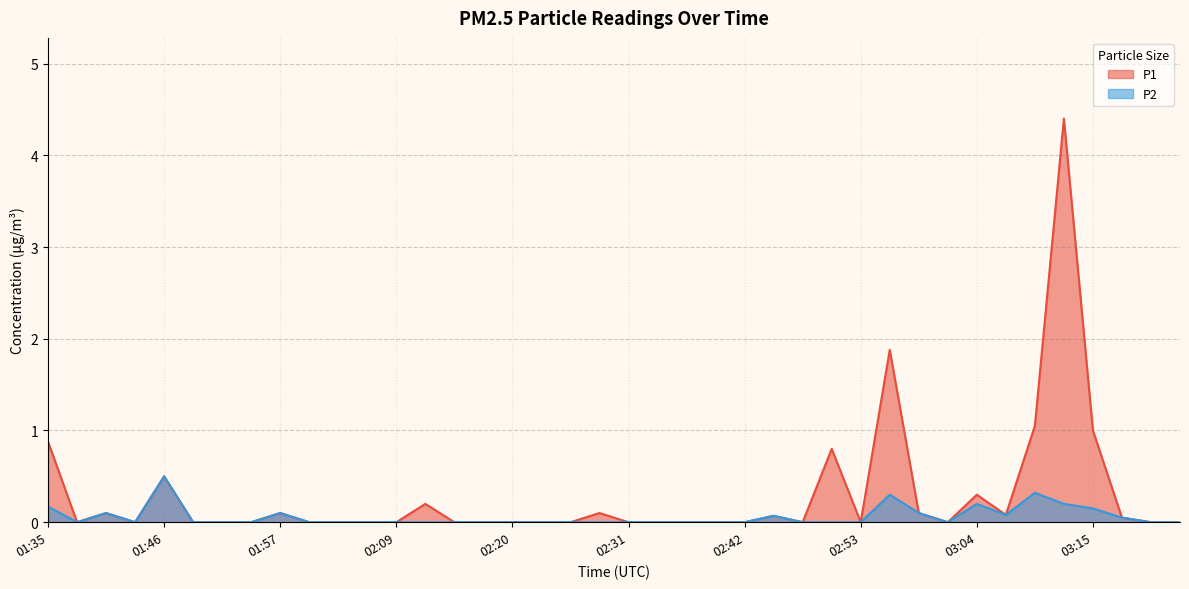

True or false: P1 has a value of 0.1 at 02:28.

True